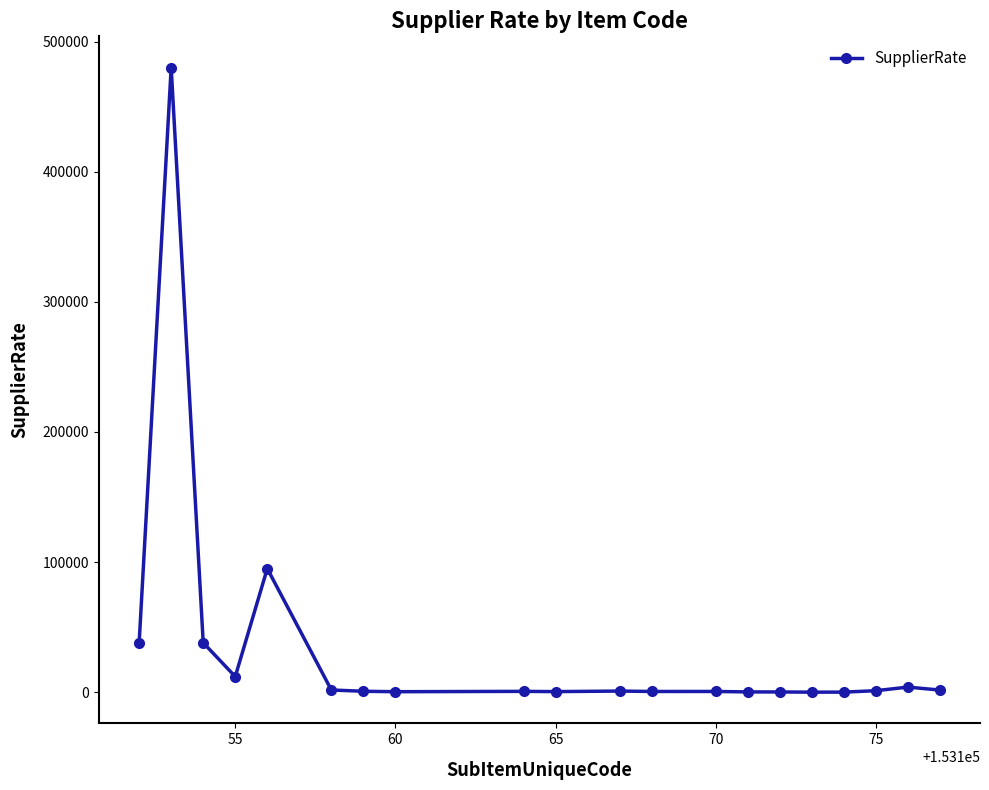

True or false: there are more than 2 points higher than both neighbors.

True